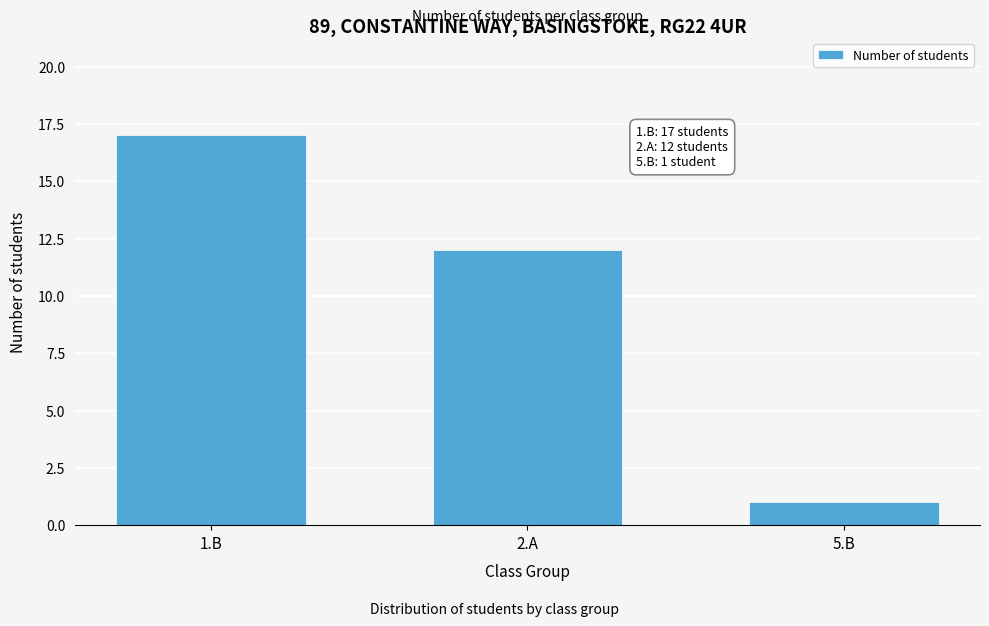

Reading left to right, what are all the values shown in this chart?

17	12	1